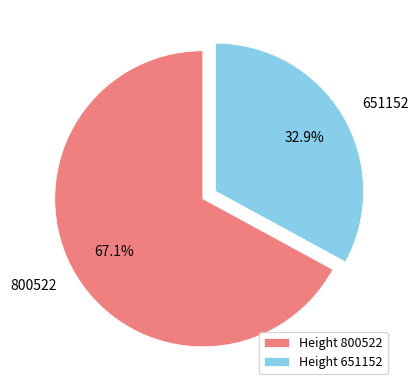

Count the number of slices in the pie.

2